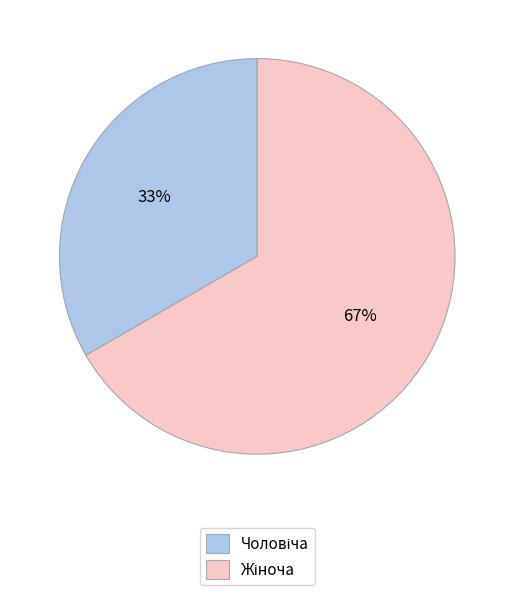

To the nearest percent, what is the average slice percentage?

50%